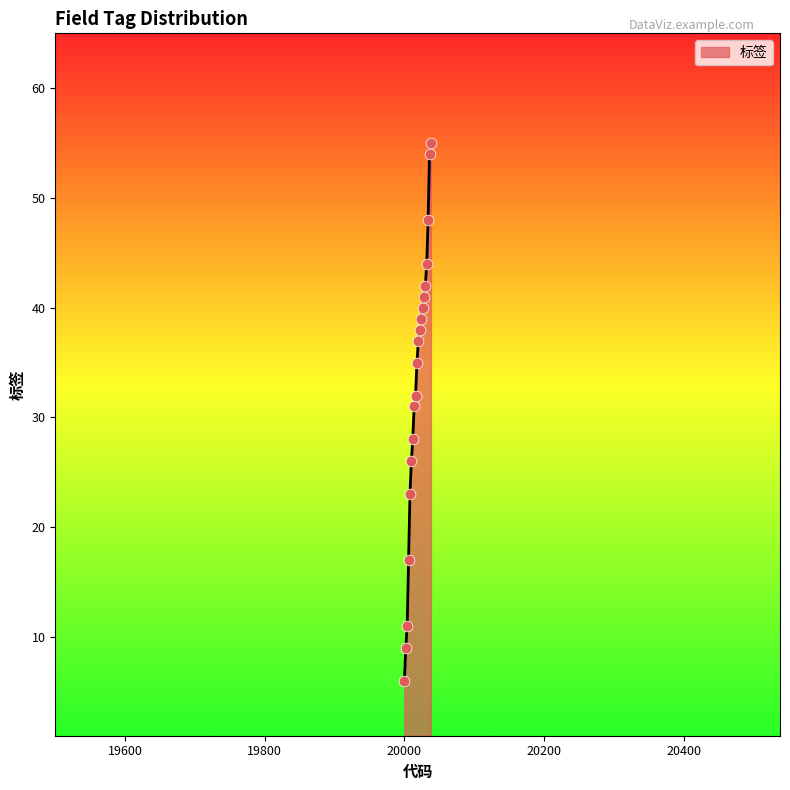

What is the difference between the maximum and minimum values?

49